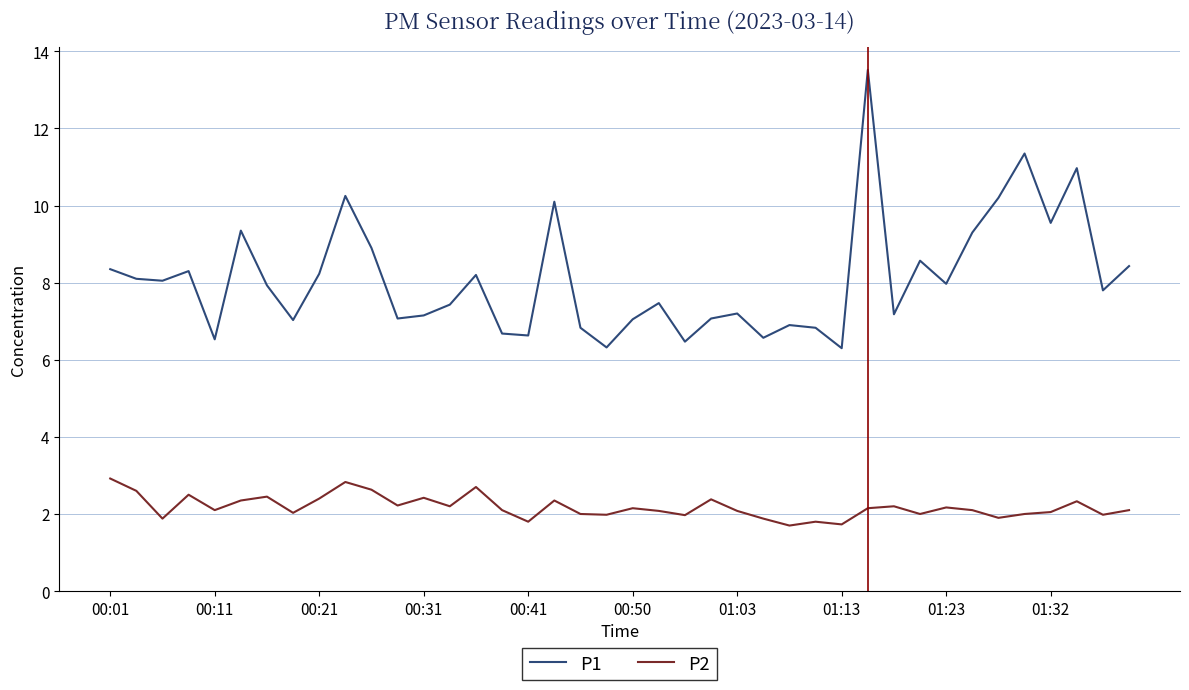

What is the sum of all P1 values?

324.1